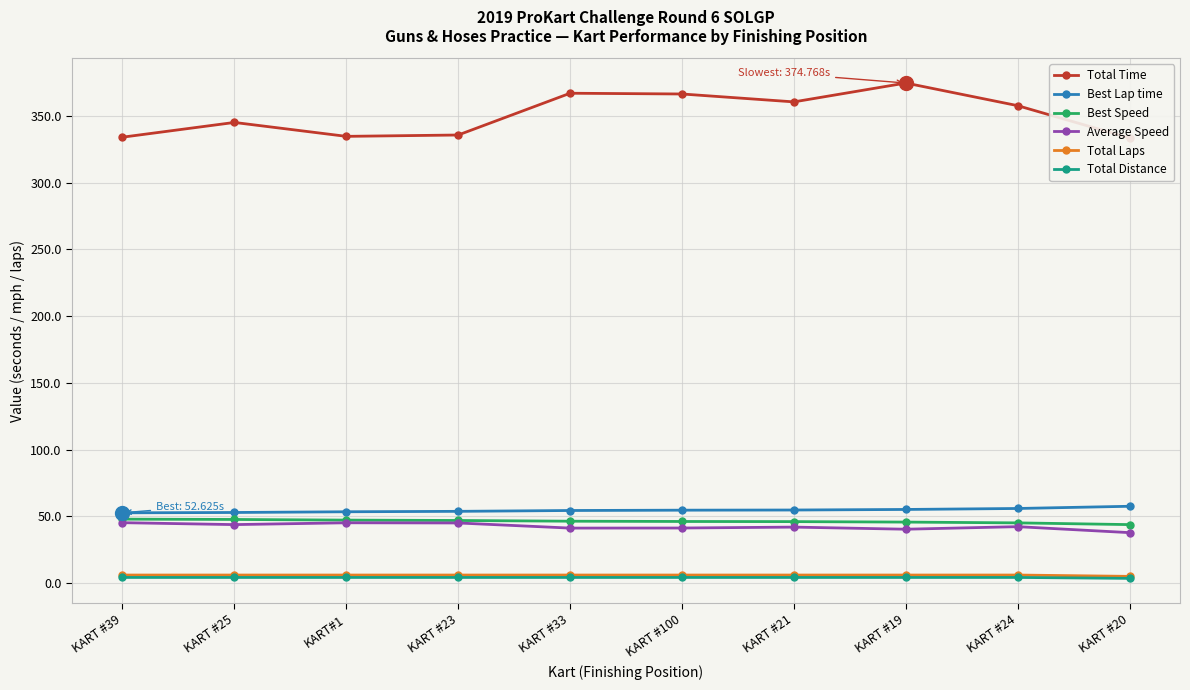

What is the average value of the Best Lap time series?

54.5